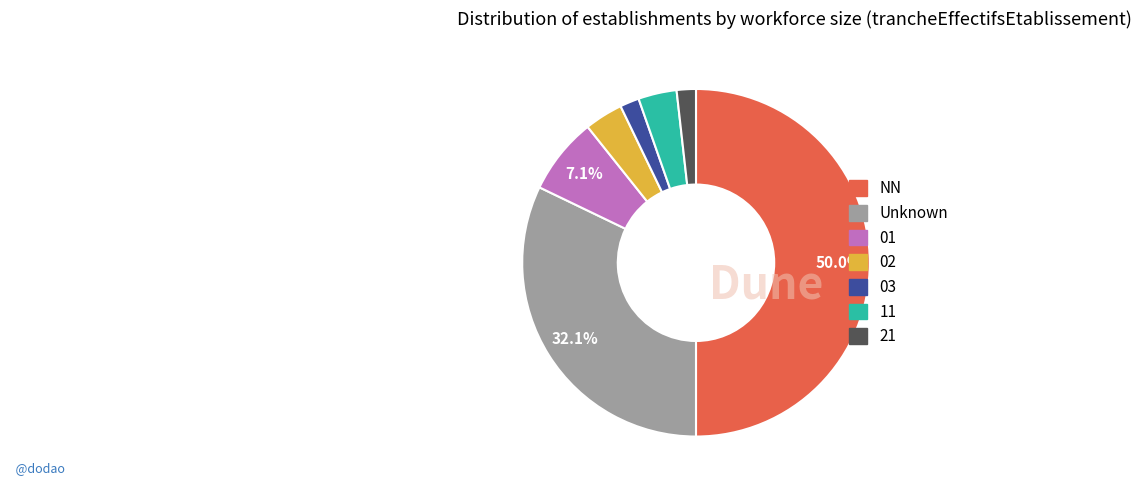

How many slices are in this pie chart?

7